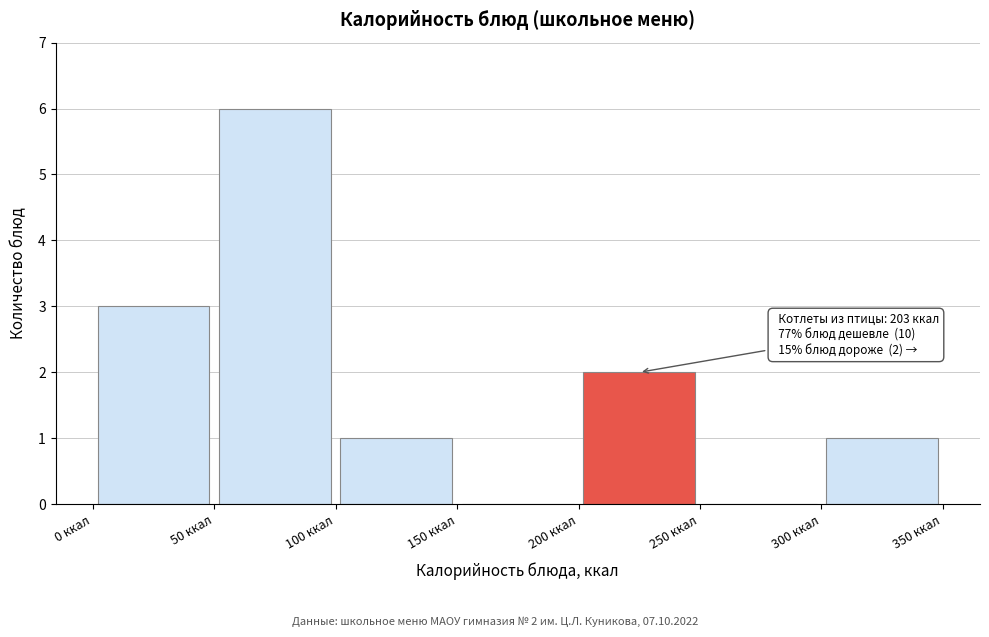

Which range on the x-axis has the tallest bar?

50 to 100